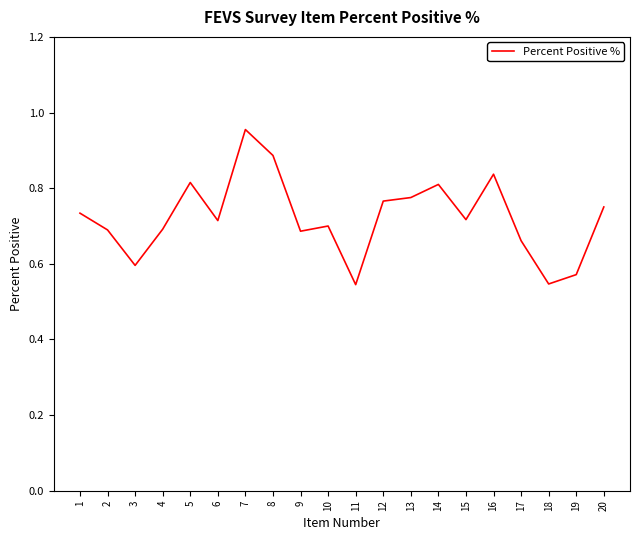

What is the difference between the maximum and minimum values?

0.4